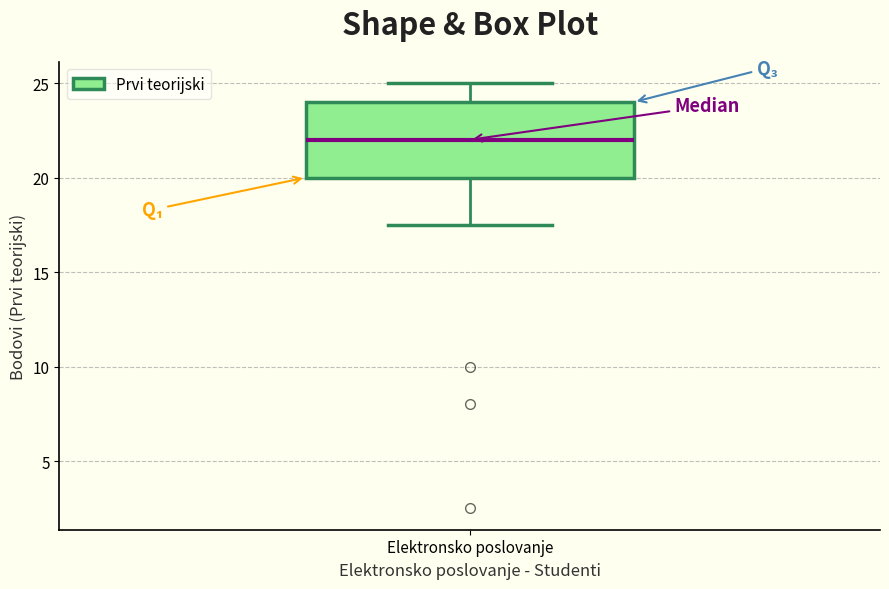

Read this box plot against the y-axis: the position of the median line, the range covered by the box, and the ends of both whiskers. The values are not printed on the chart, so give them approximately, as read against the axis.

median 22.0, box 20.0 to 24.0, whiskers 17.5 to 25.0